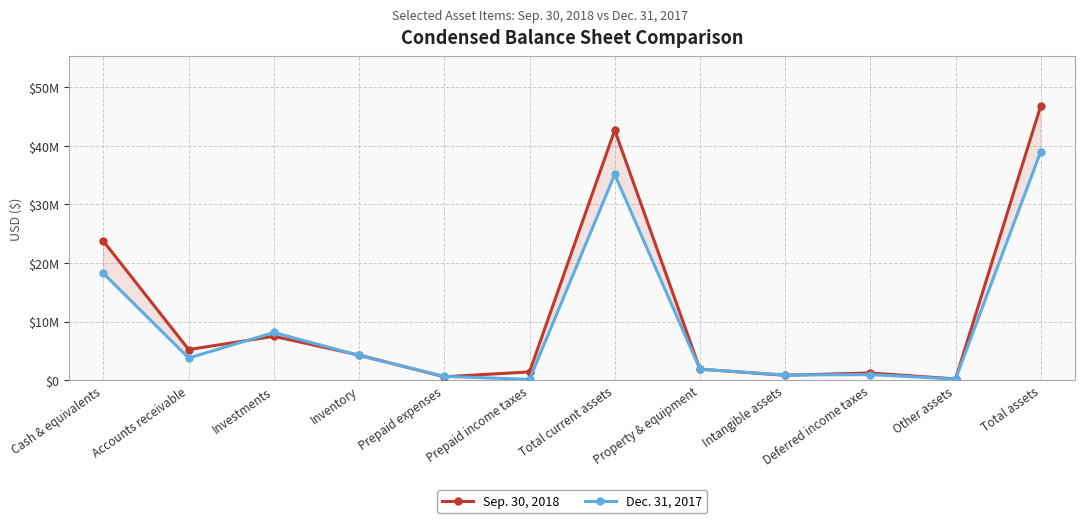

The value of Sep. 30, 2018 at Total assets is 10563606. True or false?

False